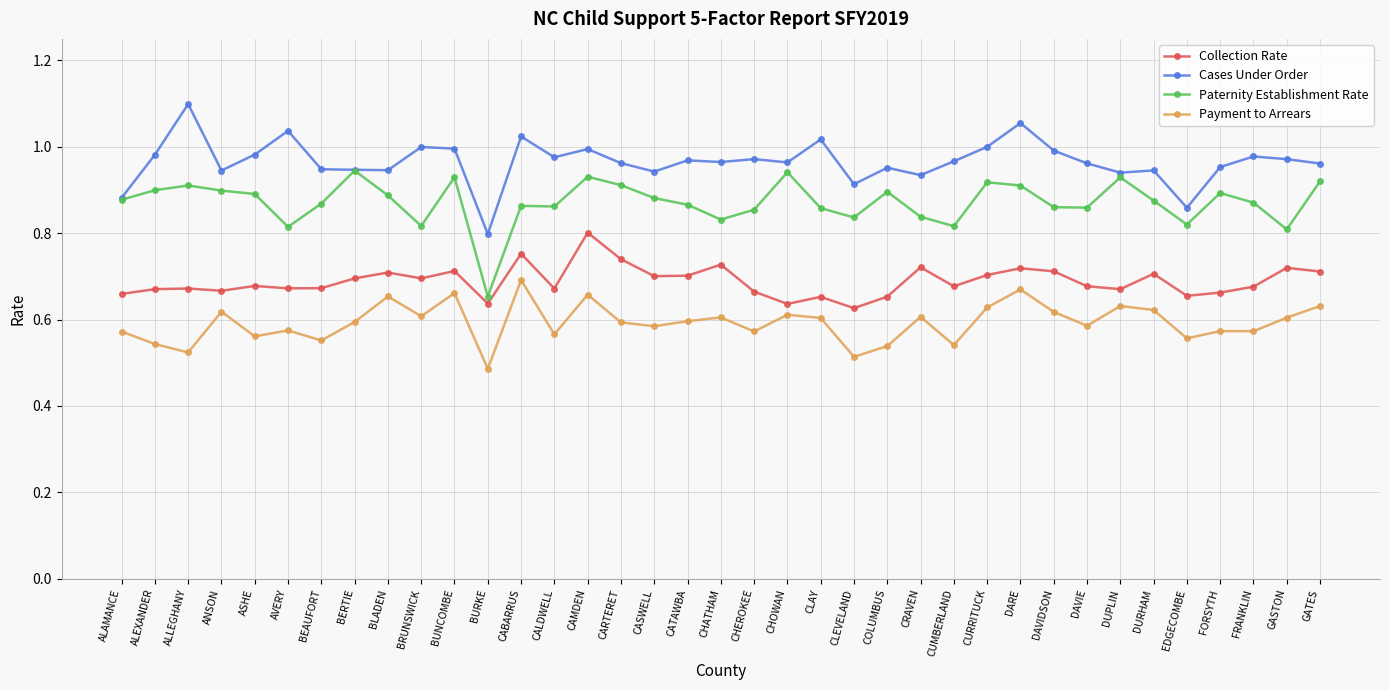

What is the difference between the Cases Under Order values at EDGECOMBE and DARE?

0.2